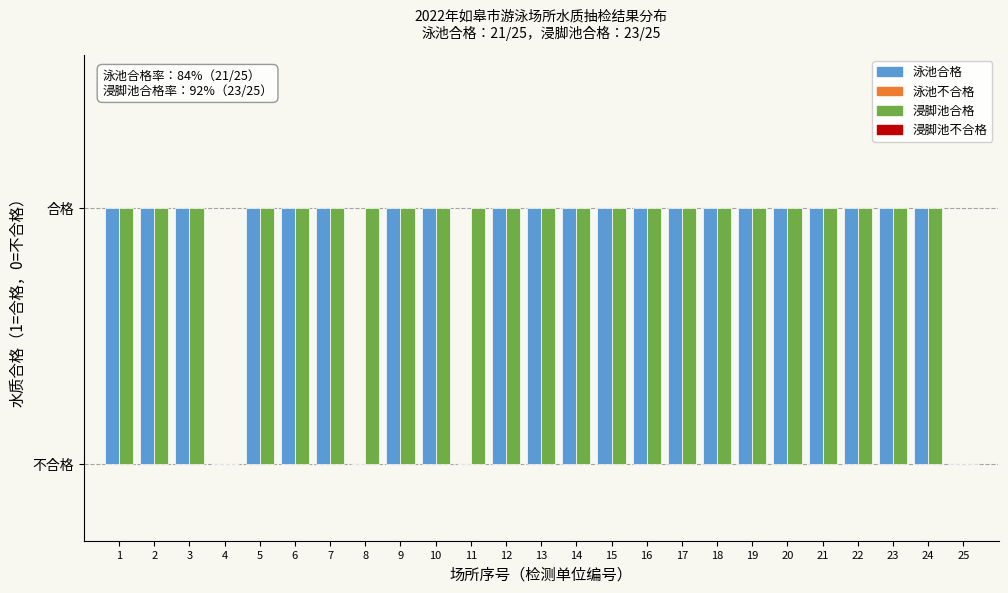

Does the chart contain stacked bars?

No